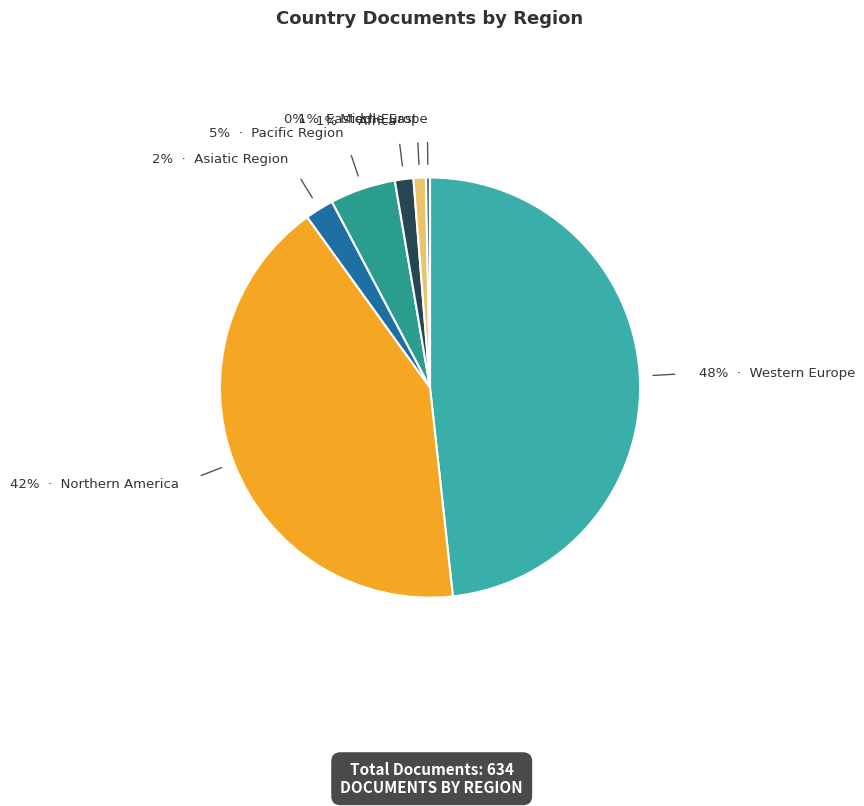

Count the number of slices in the pie.

7